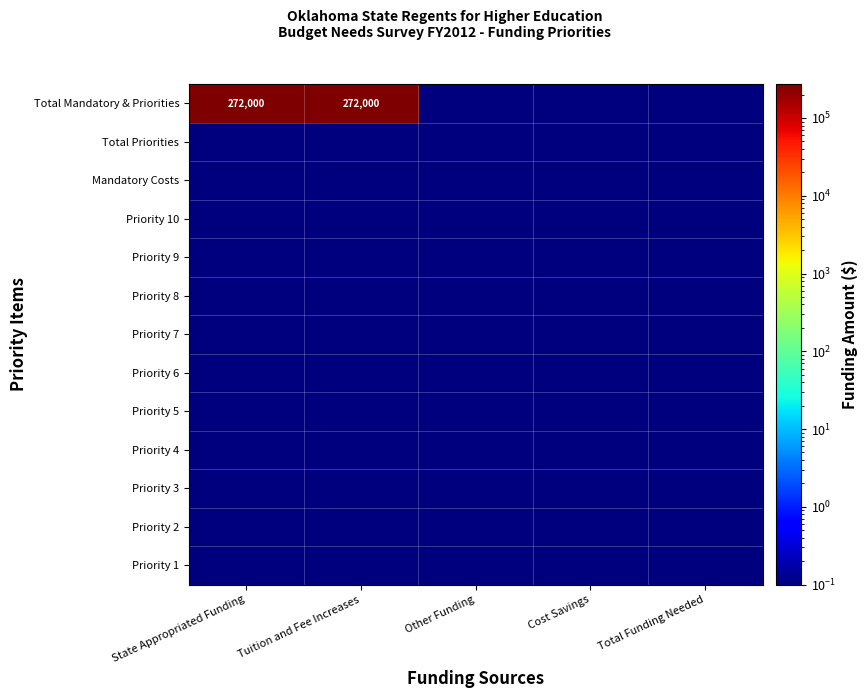

True or false: Total Mandatory & Priorities has a value of 272000.0 at Tuition and Fee Increases.

True